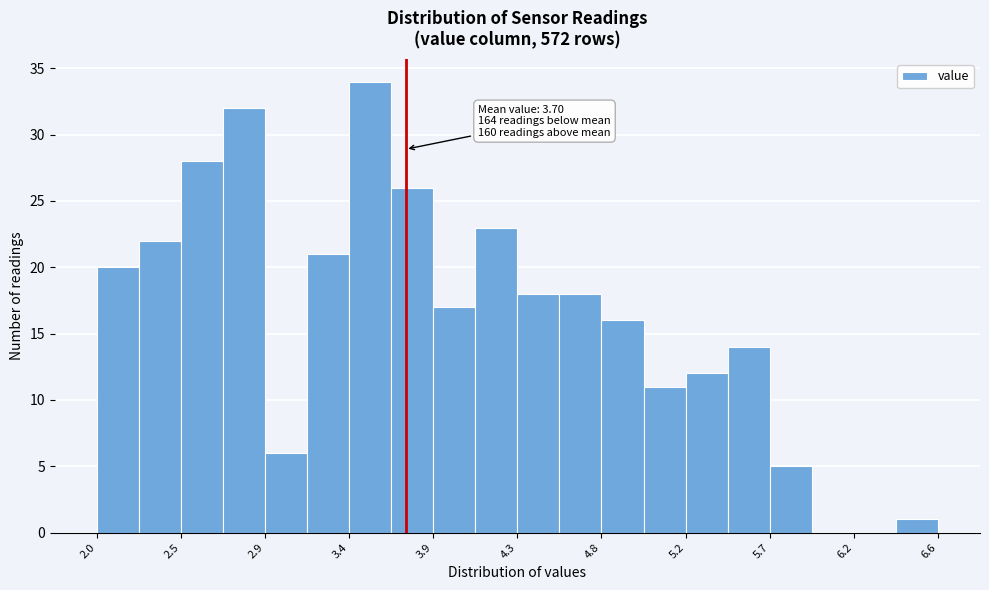

Which range on the x-axis has the tallest bar?

3.40 to 3.60